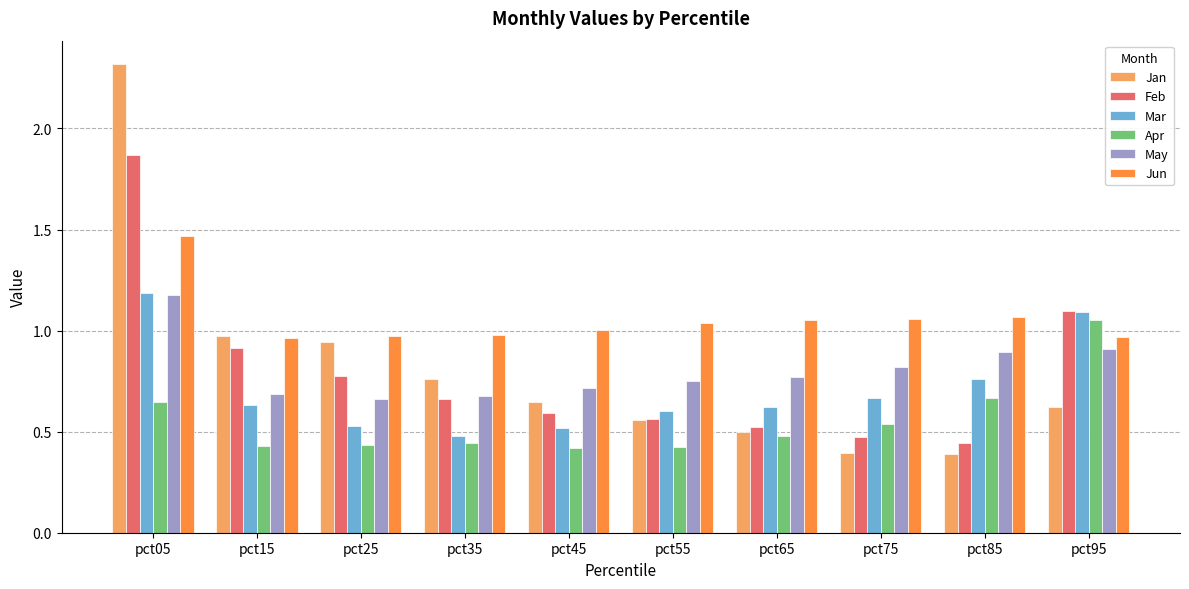

The May series shows 0.7 at pct25. True or false?

True